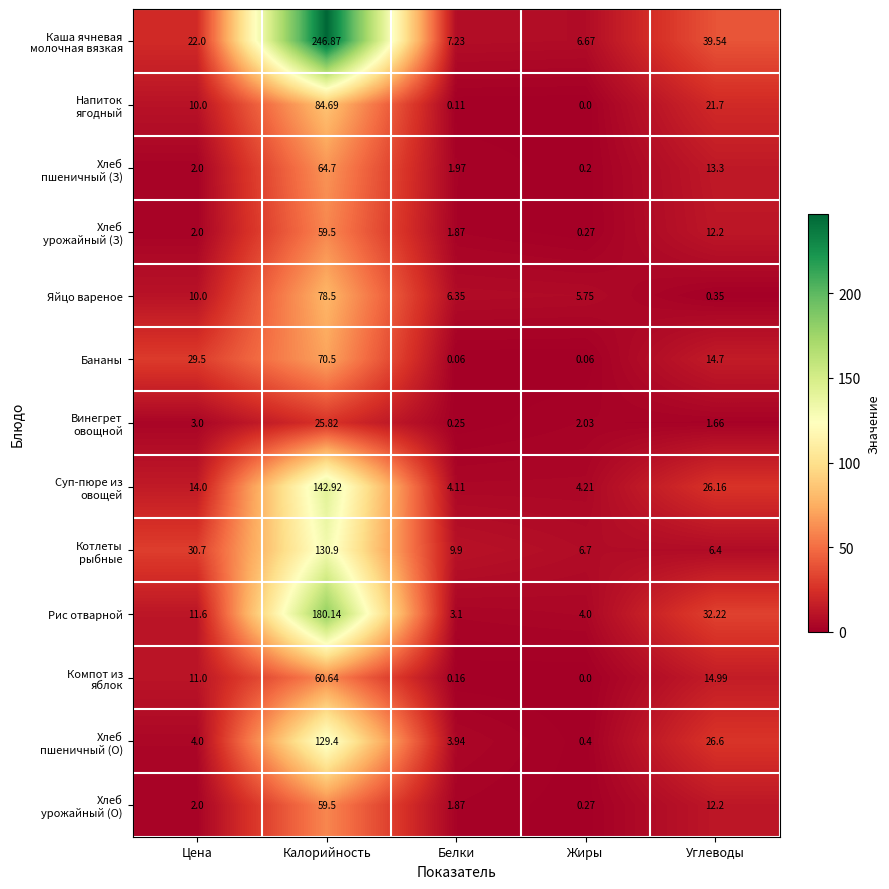

Is the value of Бананы at Цена greater than the value of Яйцо вареное at Цена?

Yes